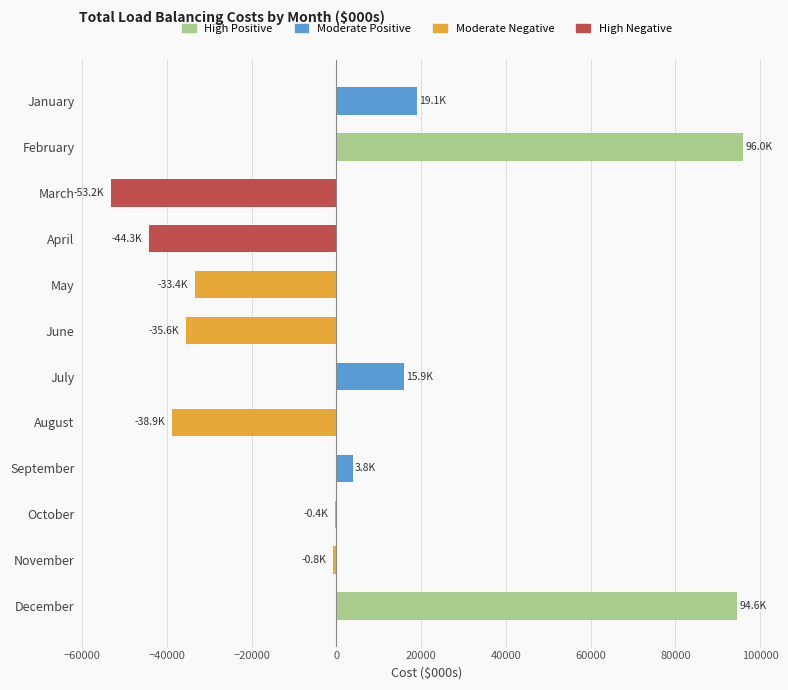

What is the change in value from February to August?

-134937.4